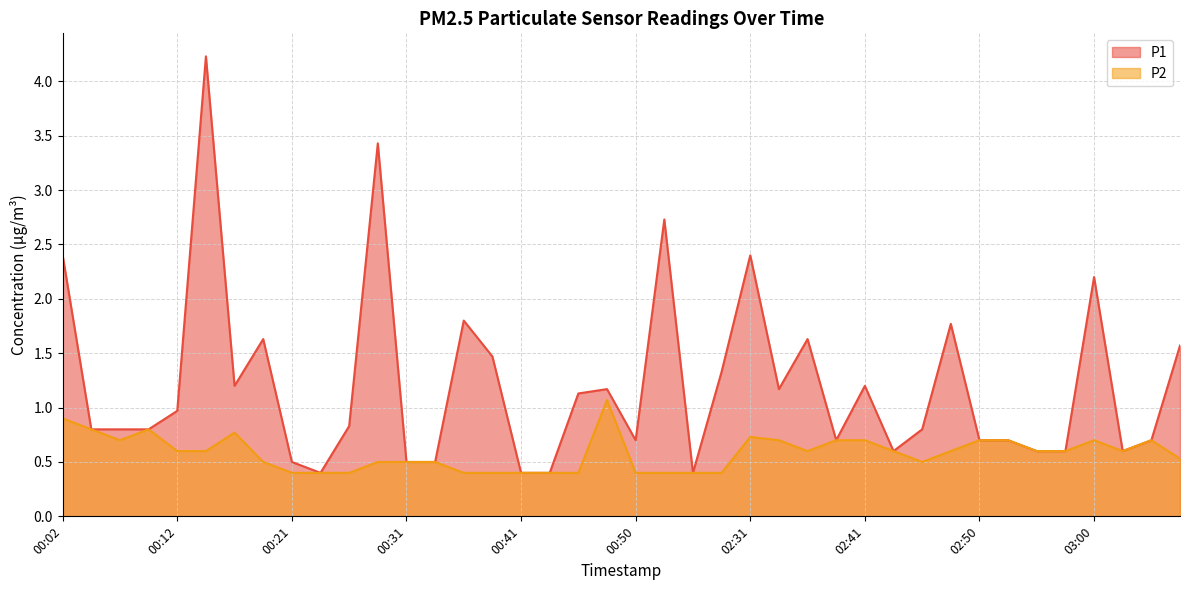

True or false: P1 has more than 1 points higher than both neighbors.

True